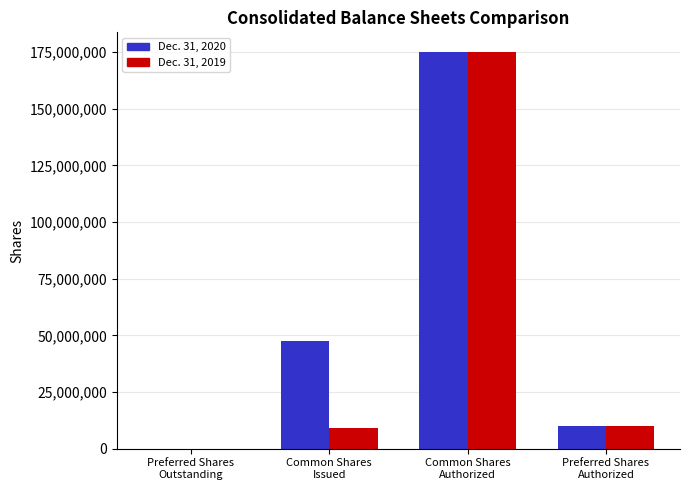

Which series has the largest total across all categories?

Dec. 31, 2020